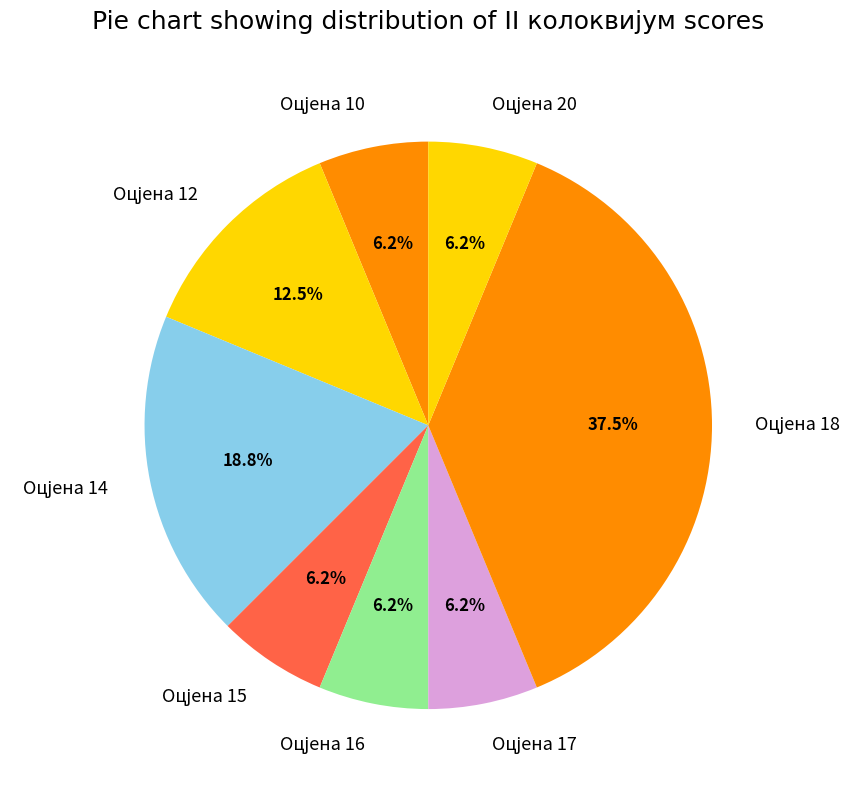

Is there a majority slice in this chart?

No